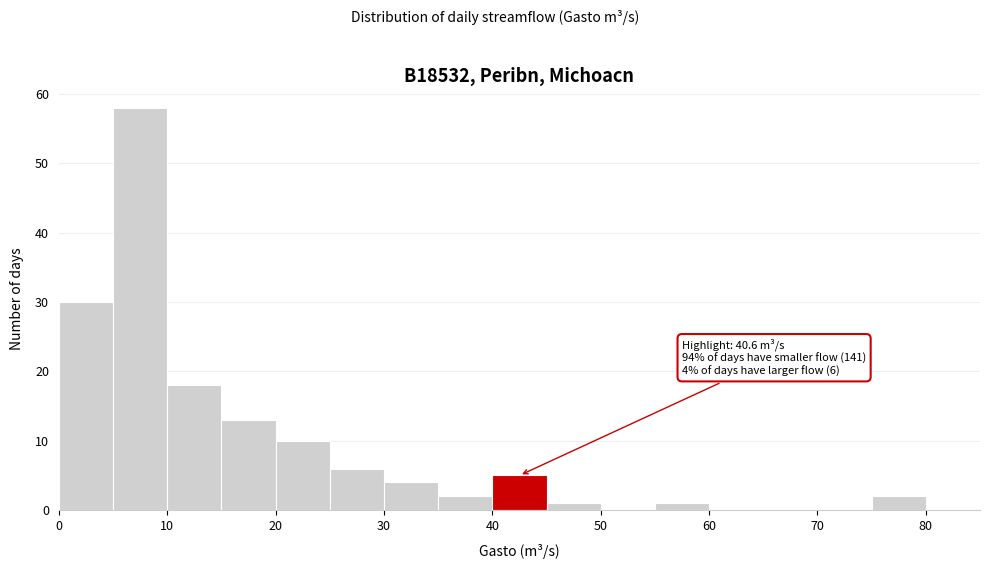

Over which range of the x-axis is the bar tallest?

5 to 10